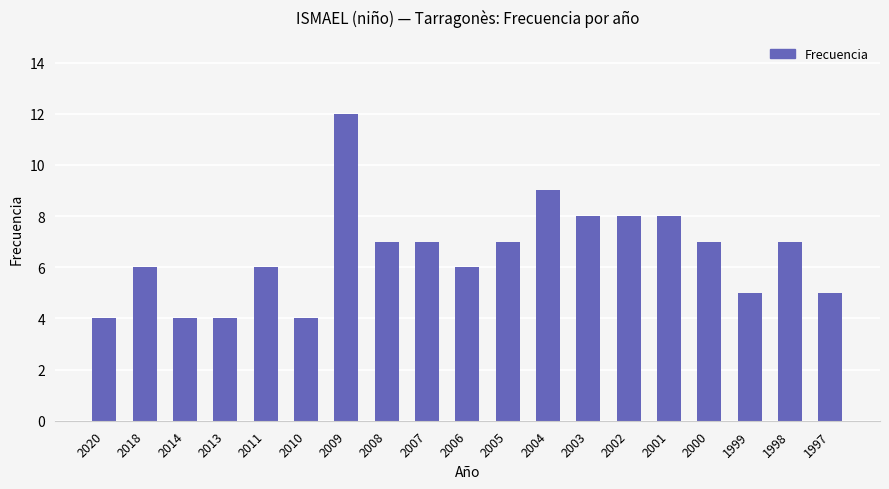

The chart shows a value of 5 at 1999. True or false?

True